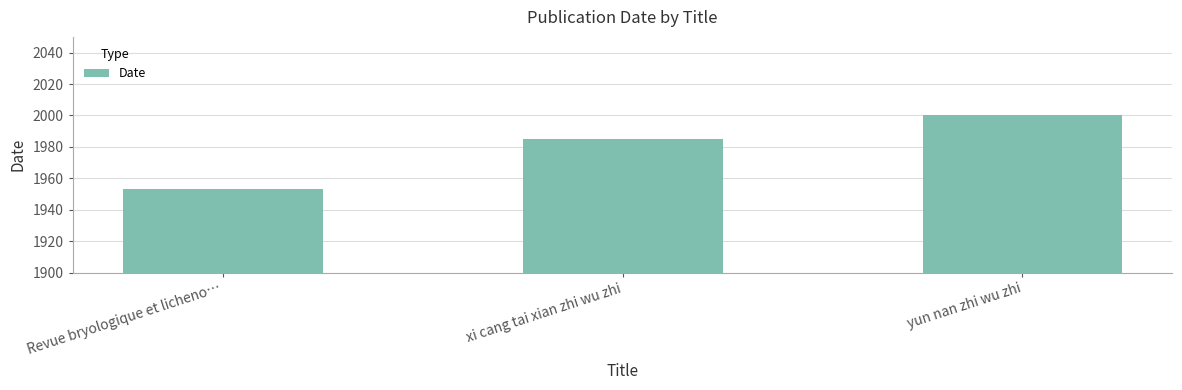

How many categories are shown in the chart?

3